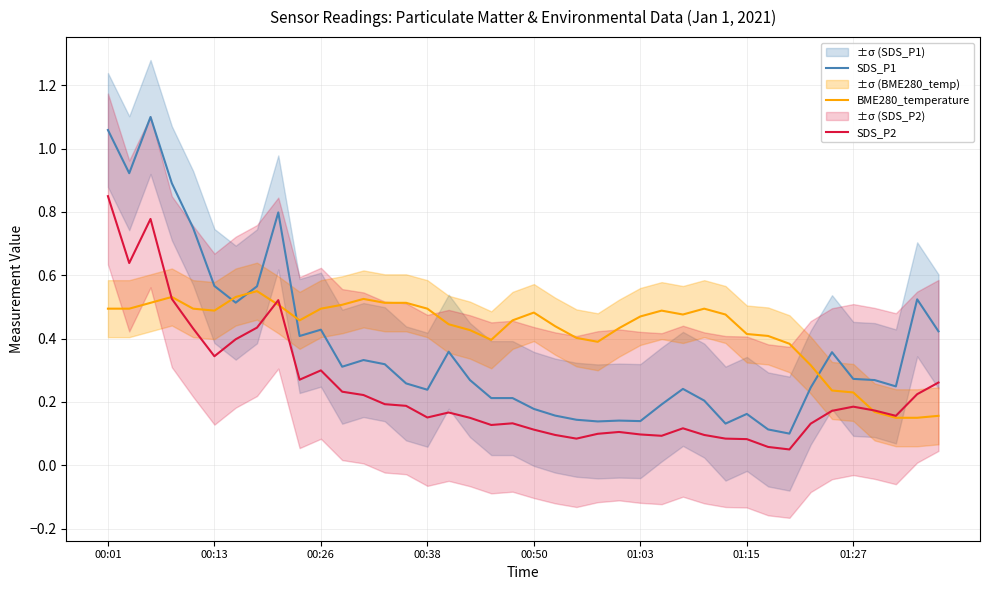

What is the difference between the maximum and minimum values in the BME280_temperature series?

0.4